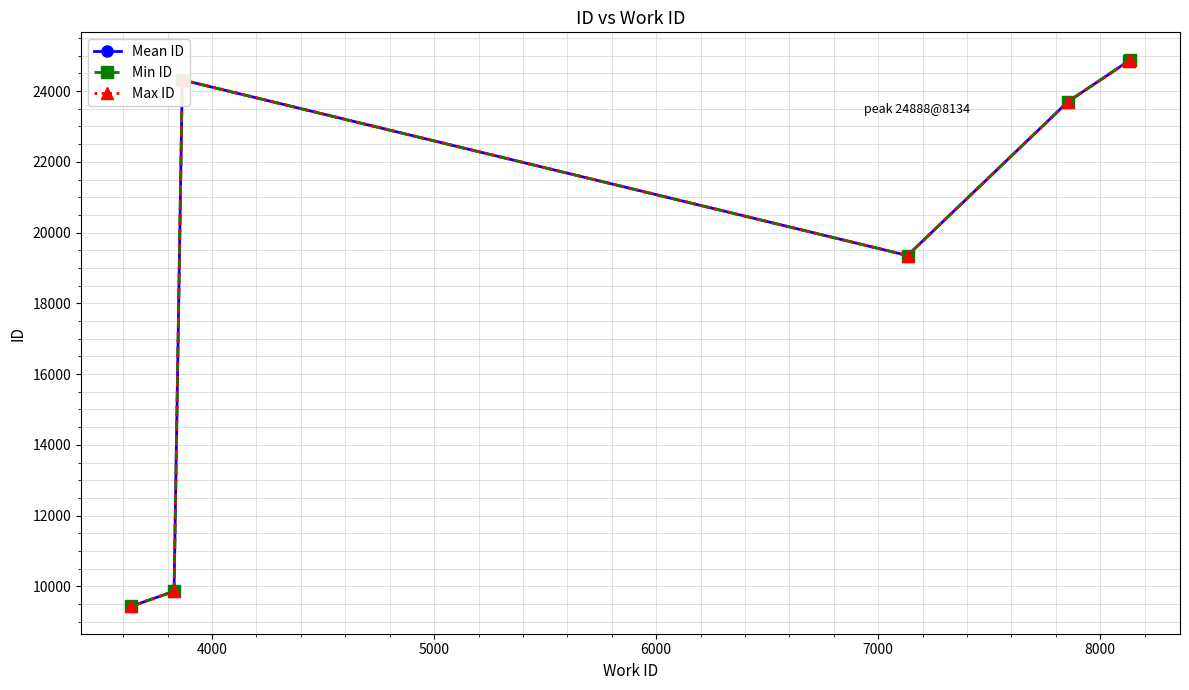

What is the smallest value displayed?

9434.0